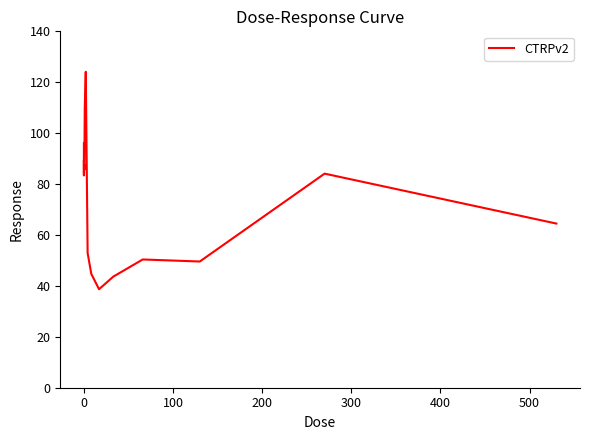

What is the greatest value displayed?

124.1